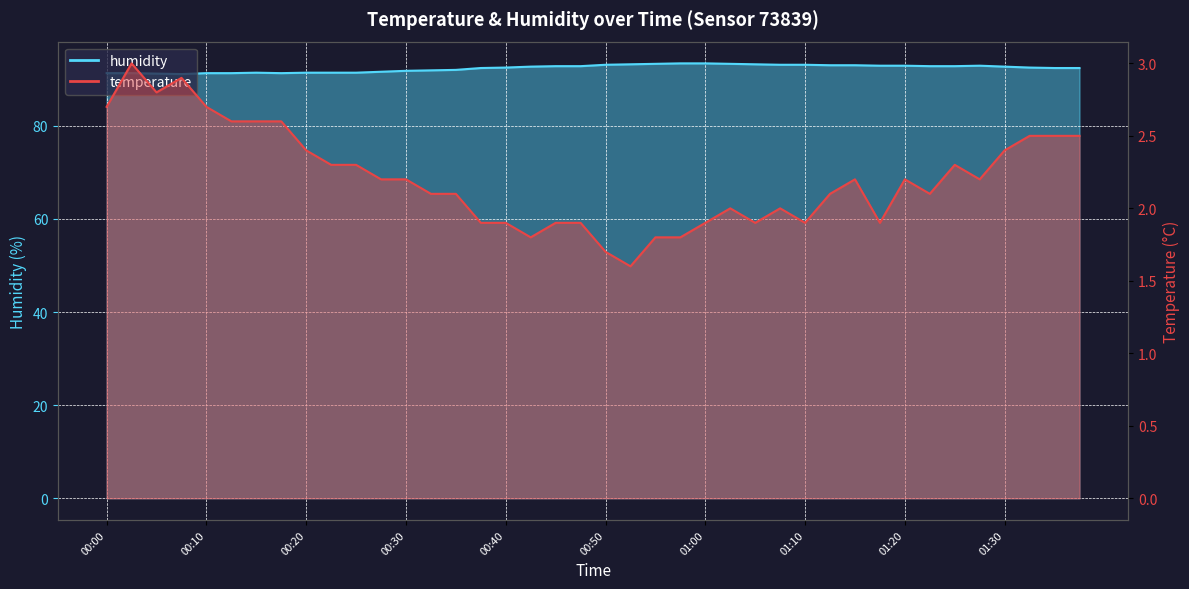

The value of humidity at 00:33 is 91.9. True or false?

True